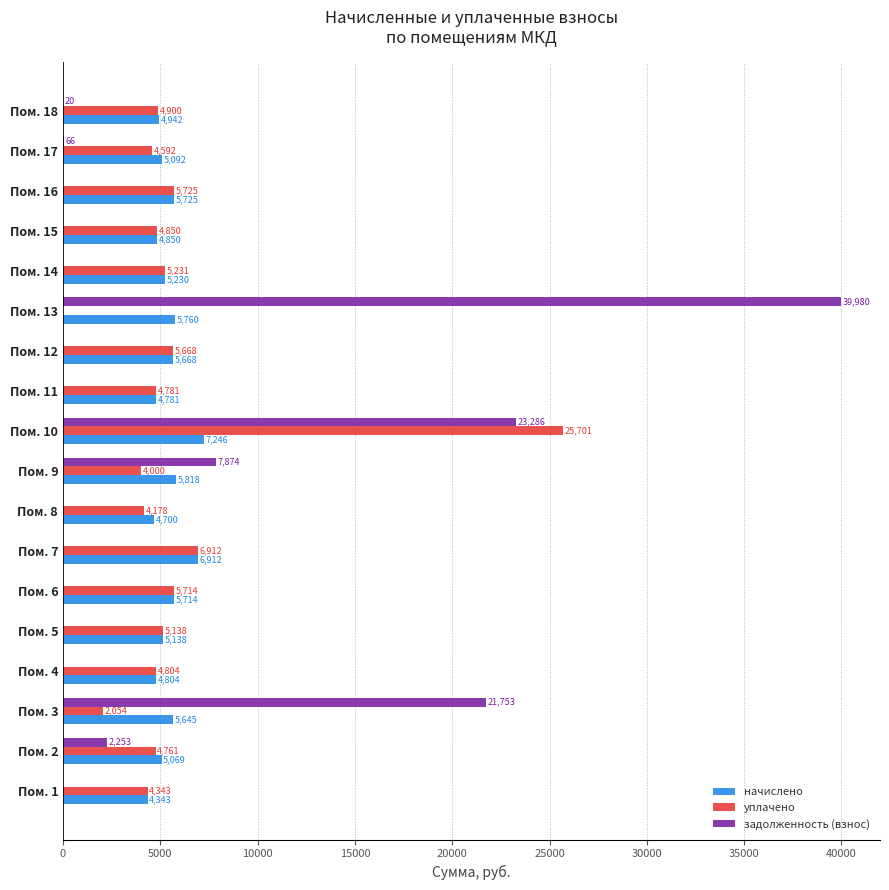

At which label is задолженность (взнос) closest to 19990?

Пом. 3